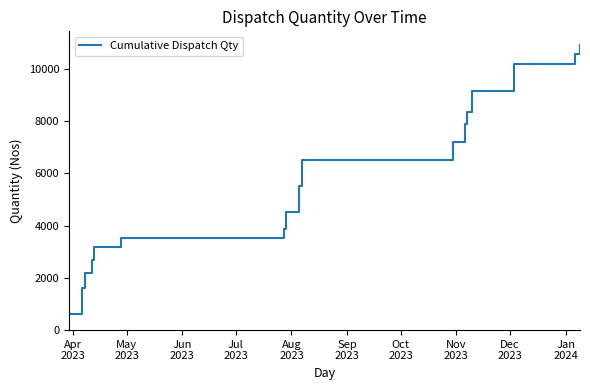

What is the maximum value shown in the chart?

10923